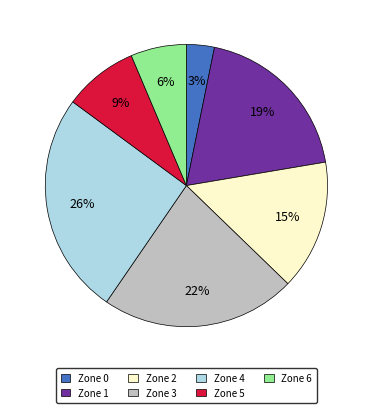

To the nearest percent, what is the difference between the Zone 2 and Zone 3 slice percentages?

7%